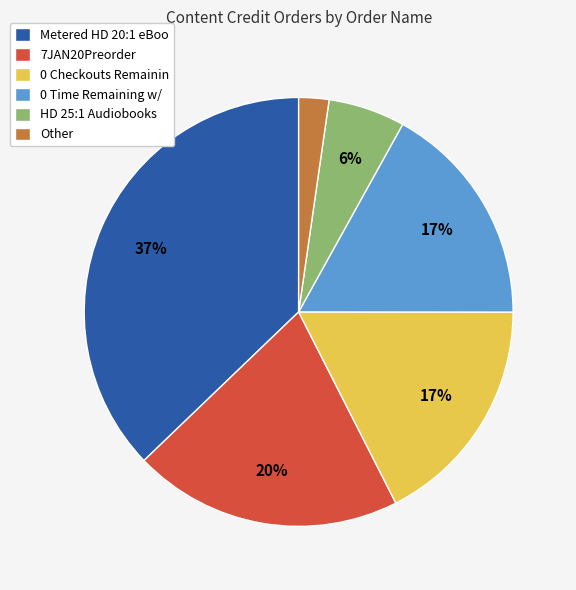

What percentage is the Metered HD 20:1 eBoo slice, to the nearest percent?

37%